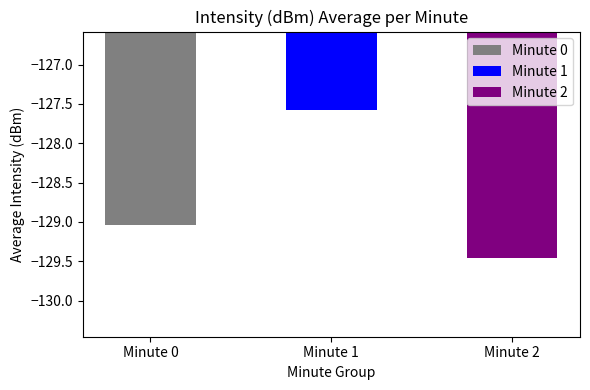

How many distinct data groups are displayed?

1